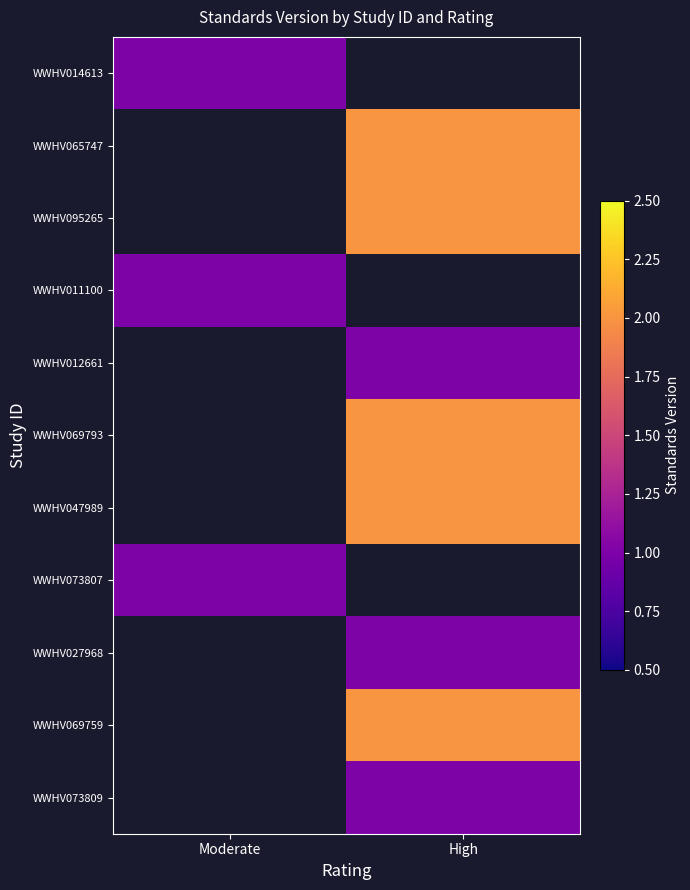

How many values in WWHV065747 are above zero?

1